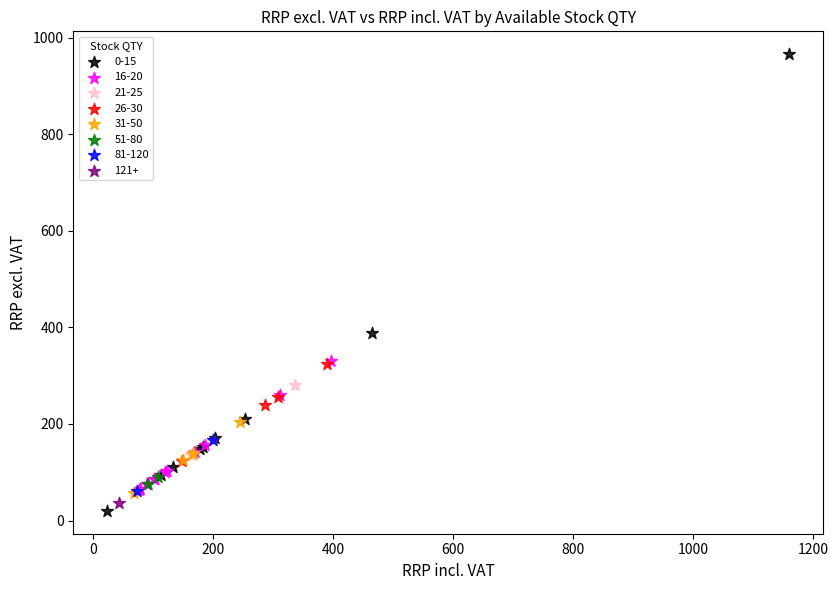

What are all the series names shown in the legend?

0-15, 16-20, 21-25, 26-30, 31-50, 51-80, 81-120, 121+